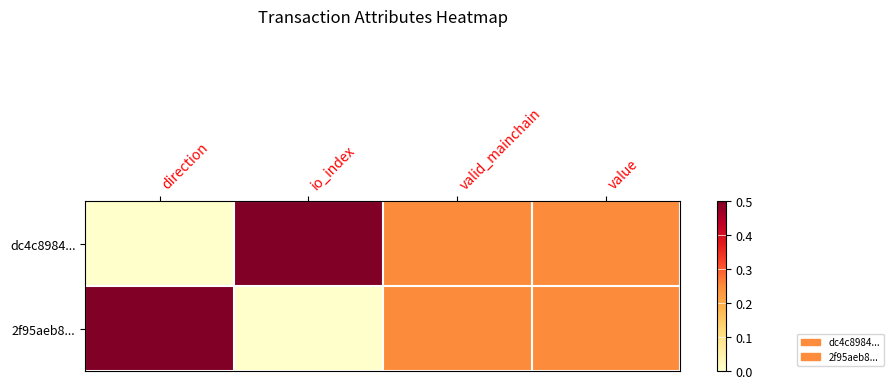

List the series in order of their peak value, lowest first.

dc4c8984..., 2f95aeb8...